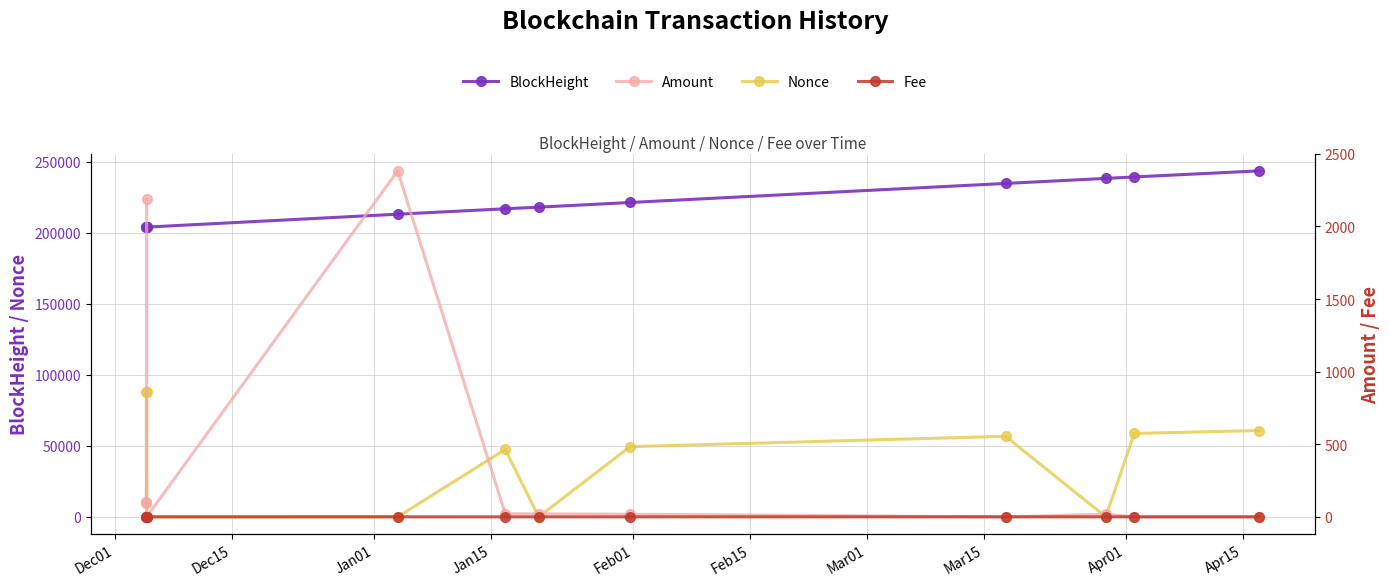

At how many categories does at least one series exceed 50507?

12